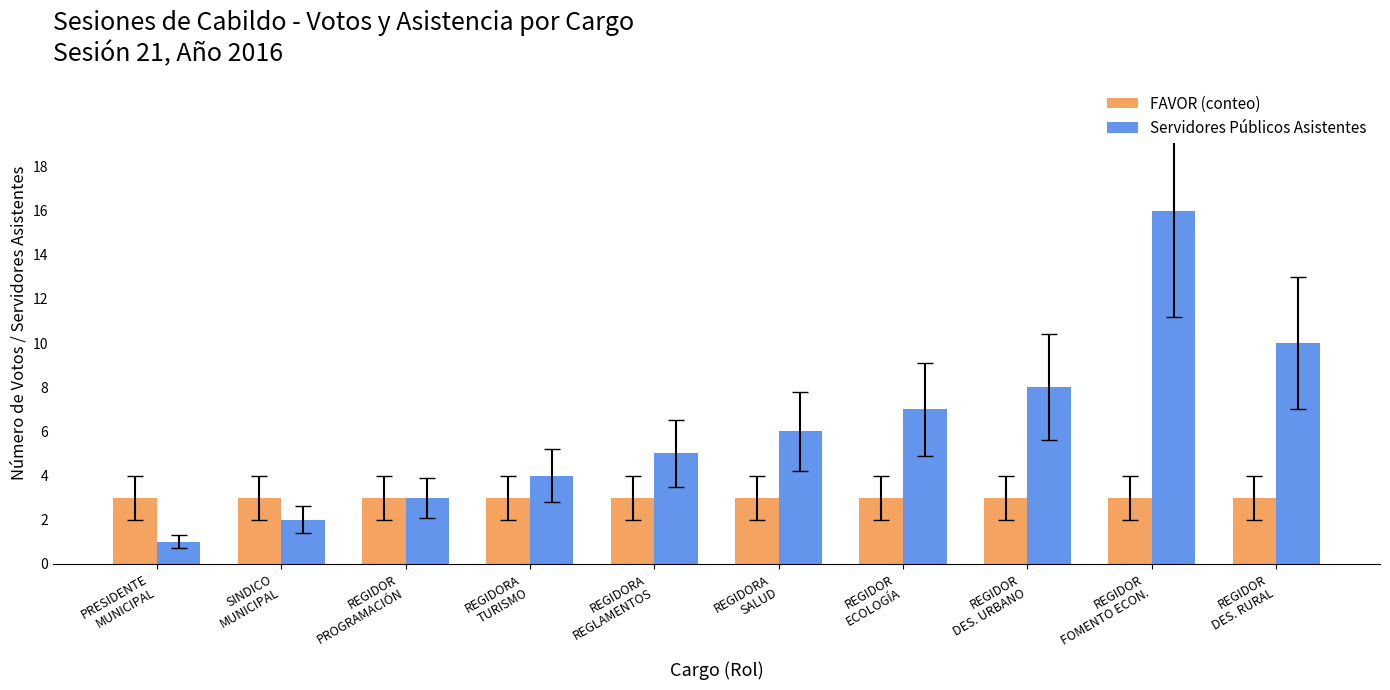

How many bars are there in total?

20